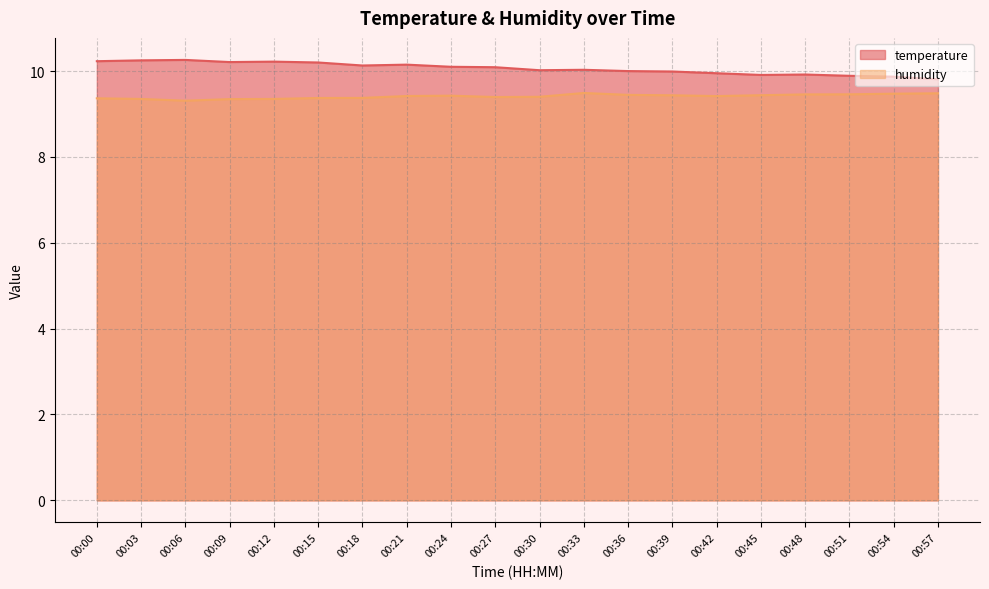

What is the approximate value of humidity at 00:27?

9.4